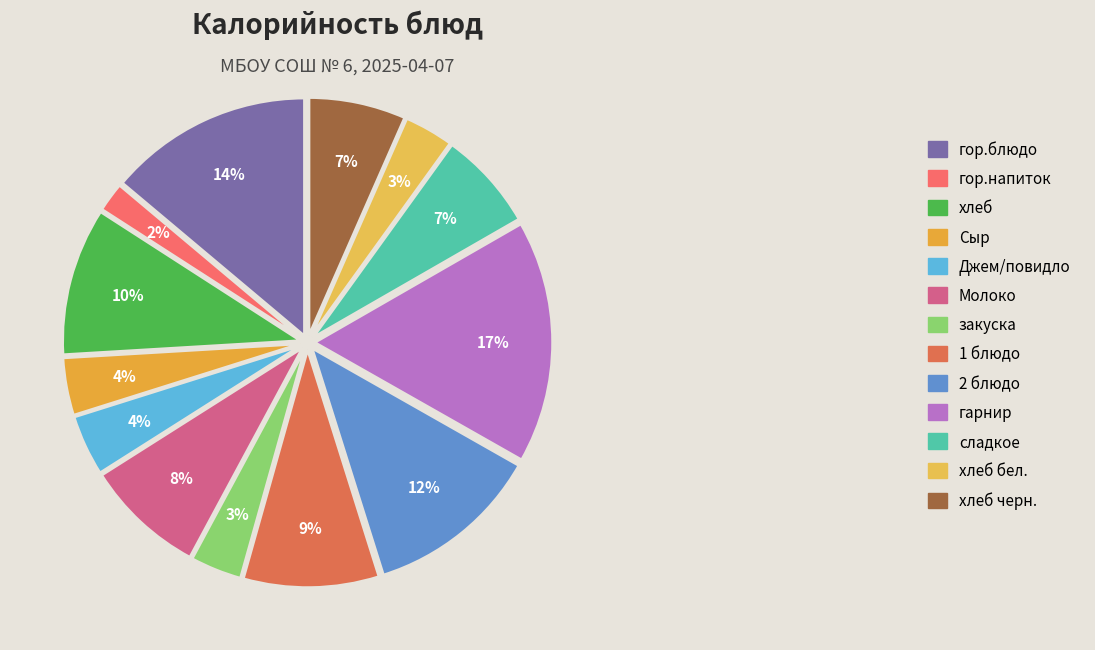

Rank the categories by value from highest to lowest.

гарнир, гор.блюдо, 2 блюдо, хлеб, 1 блюдо, Молоко, сладкое, хлеб черн., Джем/повидло, Сыр, закуска, хлеб бел., гор.напиток